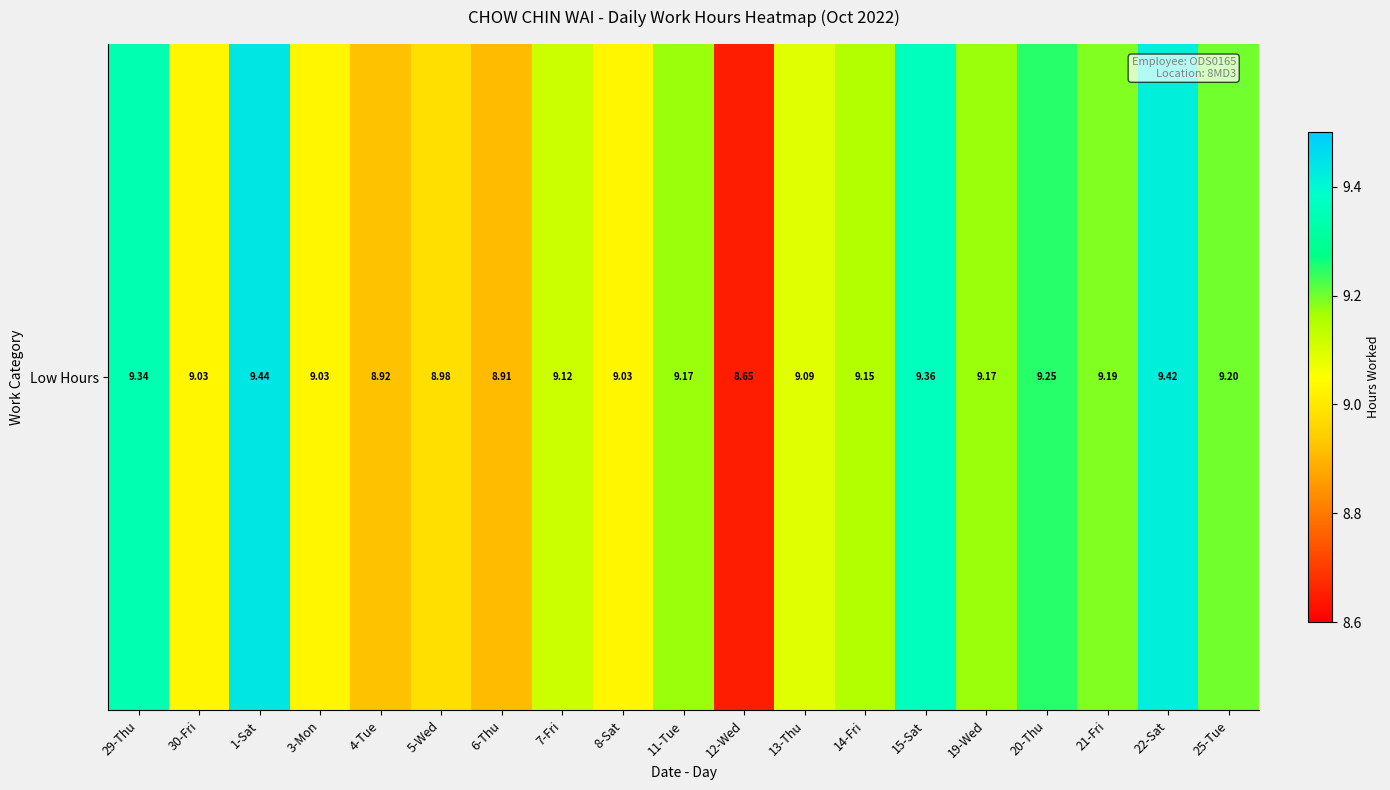

What is the difference between the values at 21-Fri and 29-Thu?

0.2